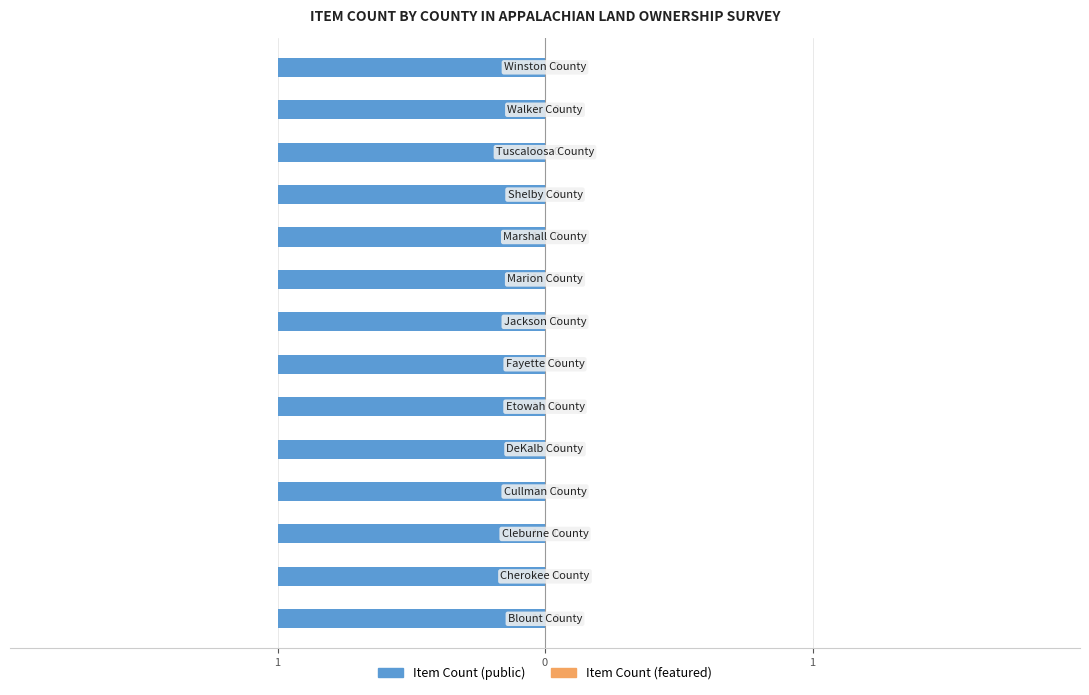

Reading left to right, what are all the values shown in this chart?

Item Count (public): 1	1	1	1	1	1	1	1	1	1	1	1	1	1
Item Count (featured): 0	0	0	0	0	0	0	0	0	0	0	0	0	0